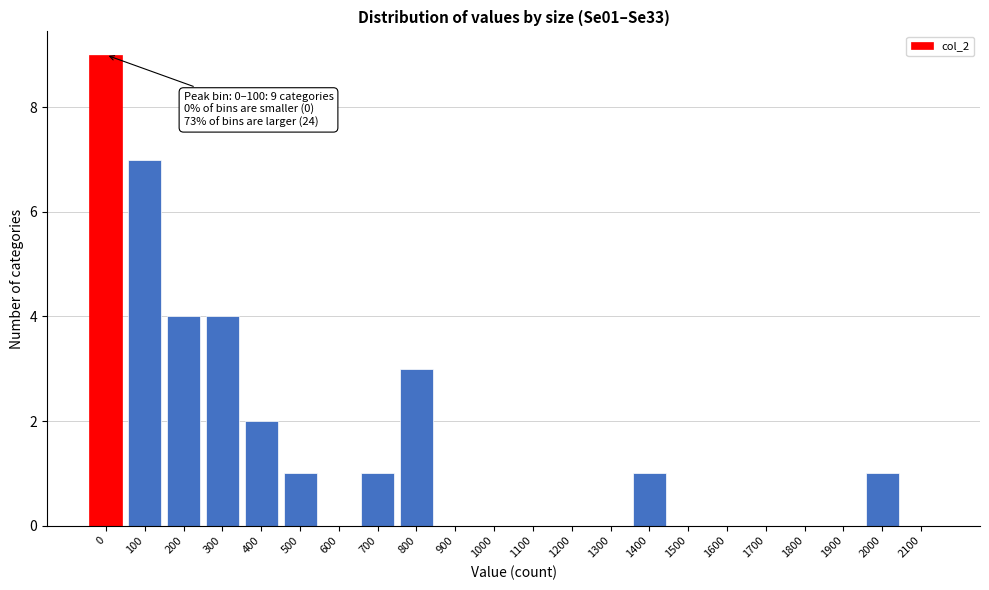

Reading right to left, what are all the values shown in this chart?

2100=0	2000=1	1900=0	1800=0	1700=0	1600=0	1500=0	1400=1	1300=0	1200=0	1100=0	1000=0	900=0	800=3	700=1	600=0	500=1	400=2	300=4	200=4	100=7	0=9